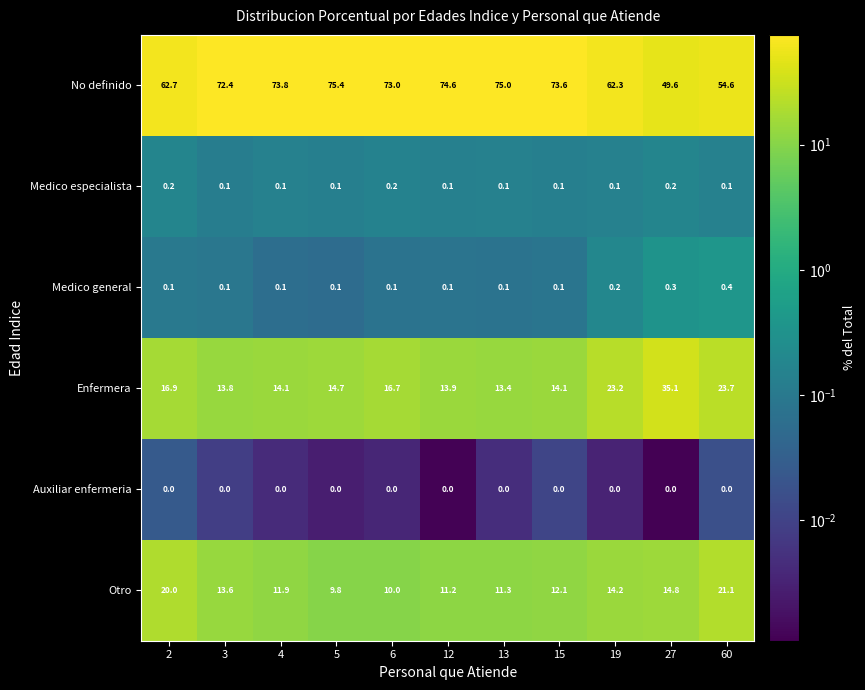

What is the difference between the maximum and minimum values in the Medico general series?

0.3